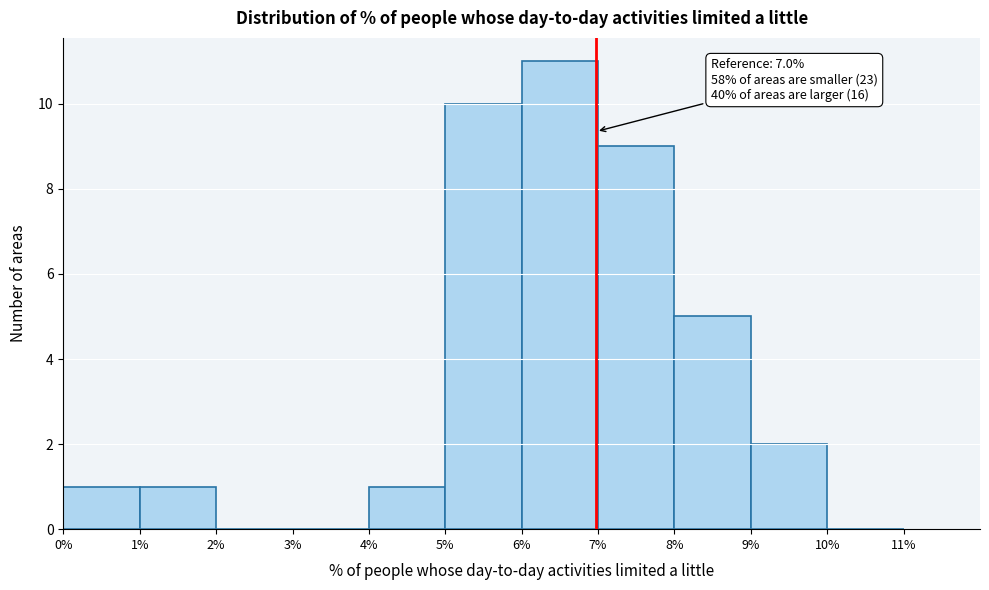

Which range on the x-axis has the tallest bar?

6% to 7%